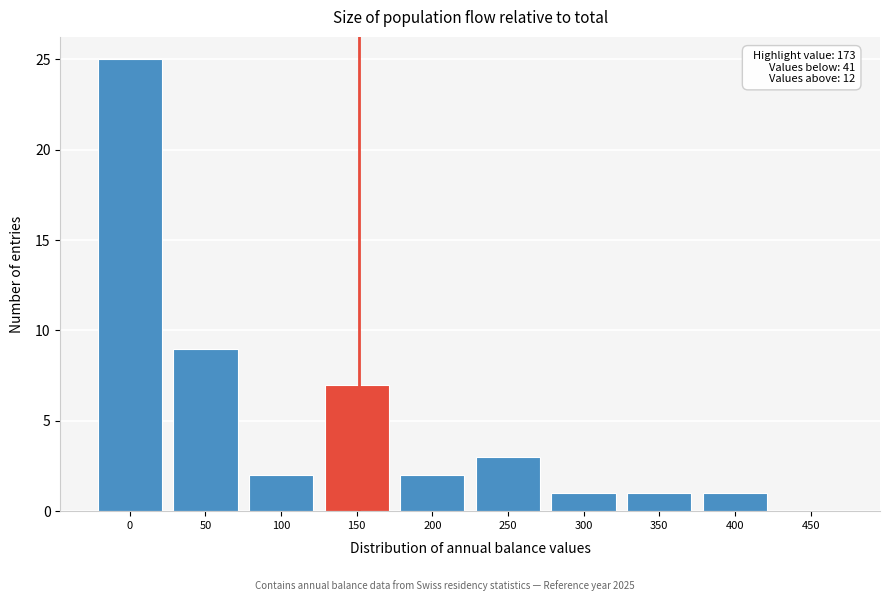

Reading left to right, extract all data points from this chart.

0=25	50=9	100=2	150=7	200=2	250=3	300=1	350=1	400=1	450=0